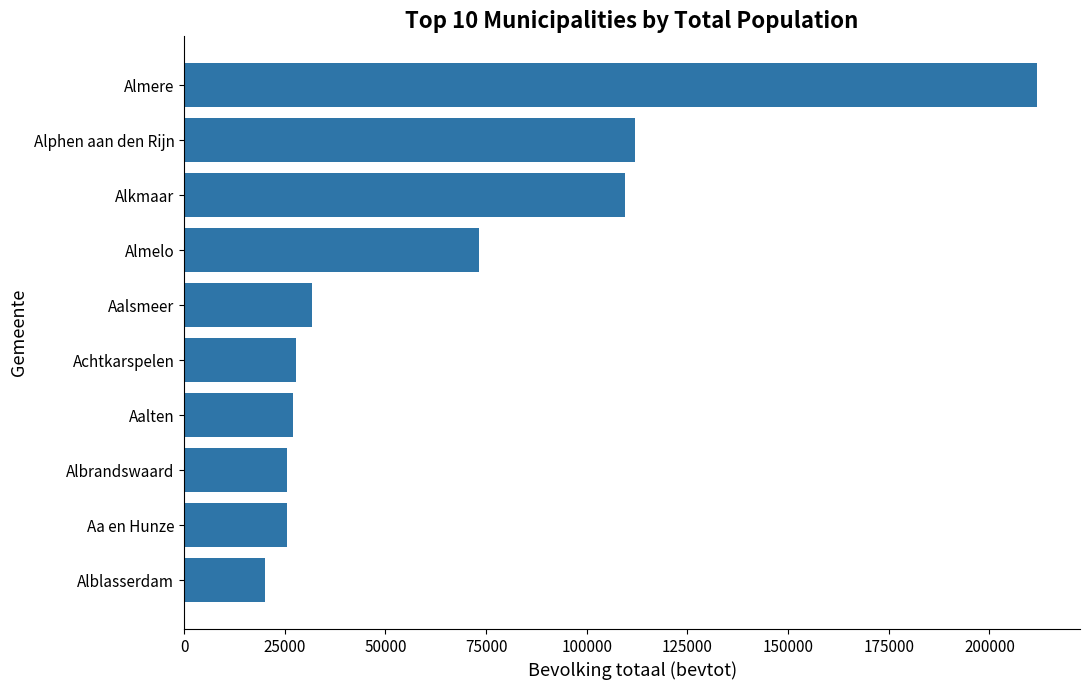

What is the difference between the maximum and second lowest values?

186450